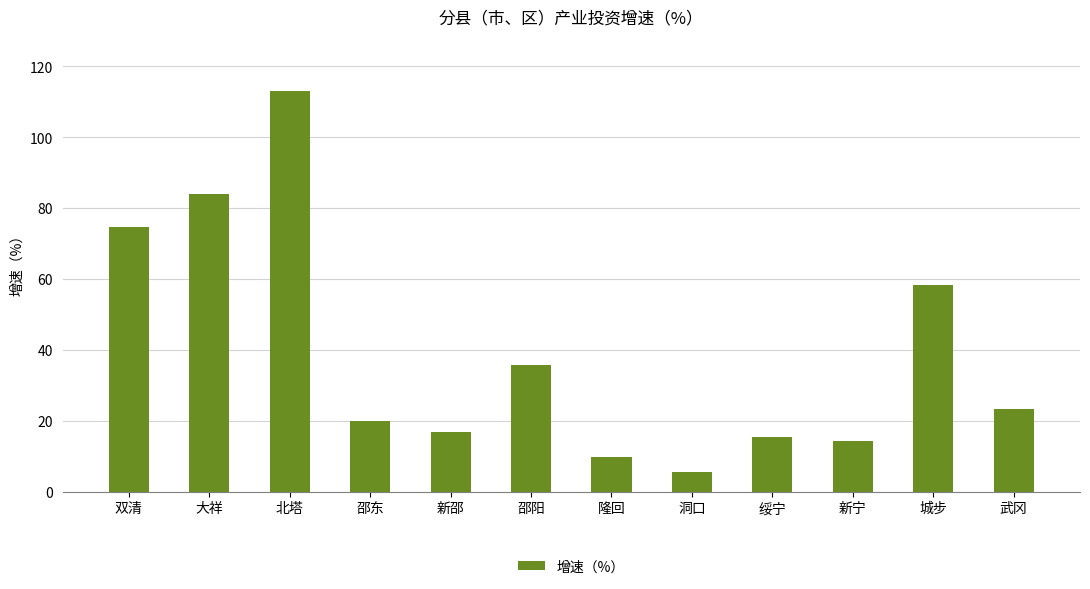

How many series are shown in this chart?

1